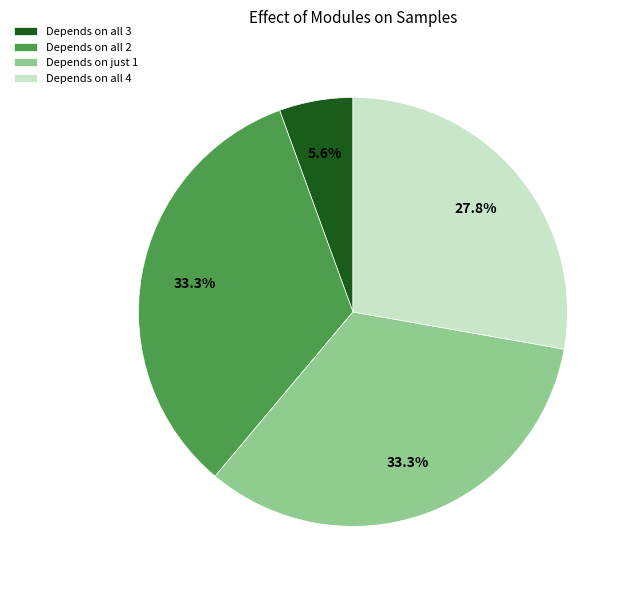

What is the smallest slice in the pie chart?

Depends on all 3